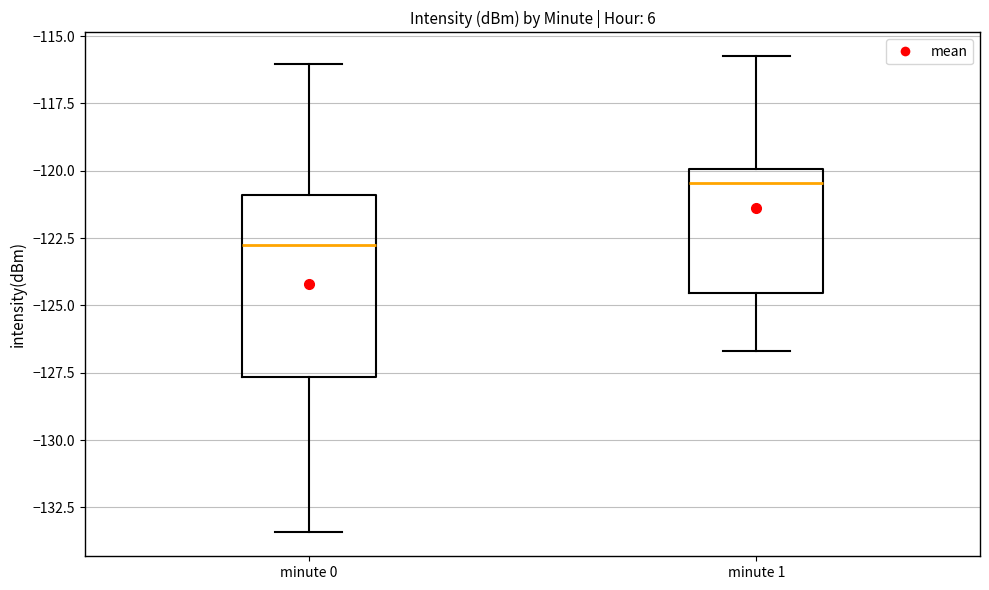

Comparing the boxes themselves (not the whiskers), which one is the tallest?

minute 0